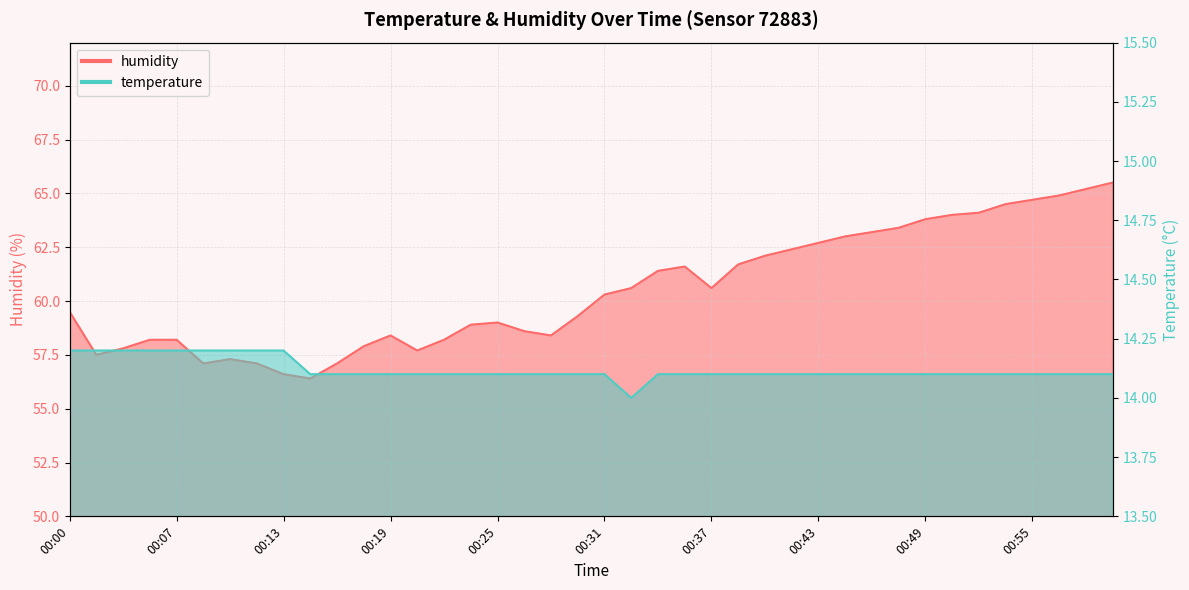

What is the total value across all series at 00:14?

70.5